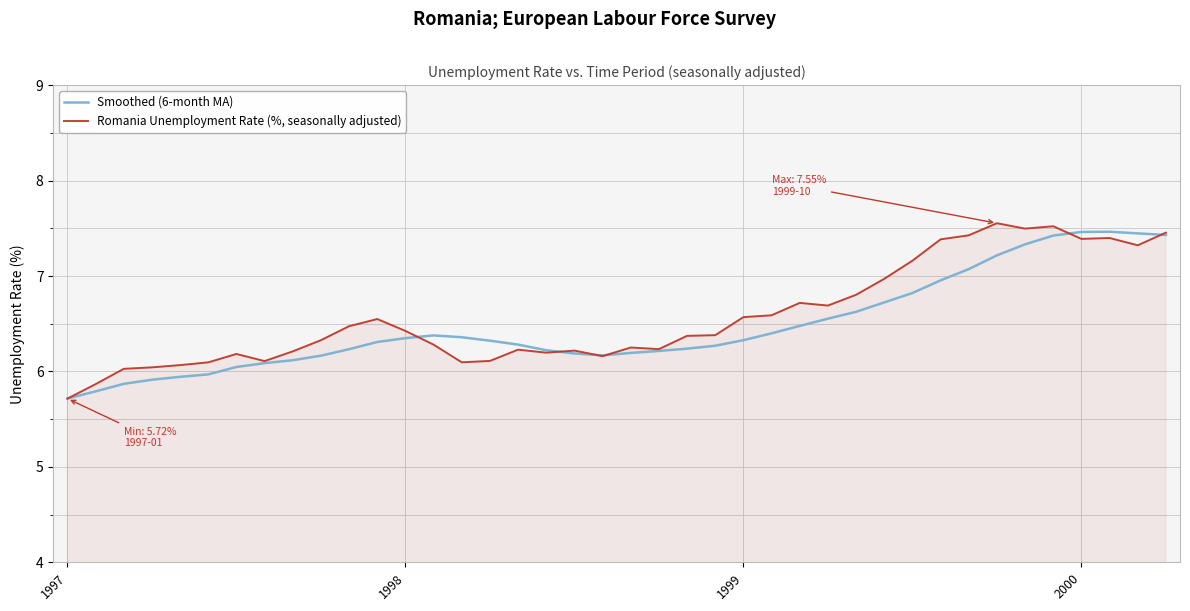

What is the maximum value for Romania Unemployment Rate (%, seasonally adjusted)?

7.6